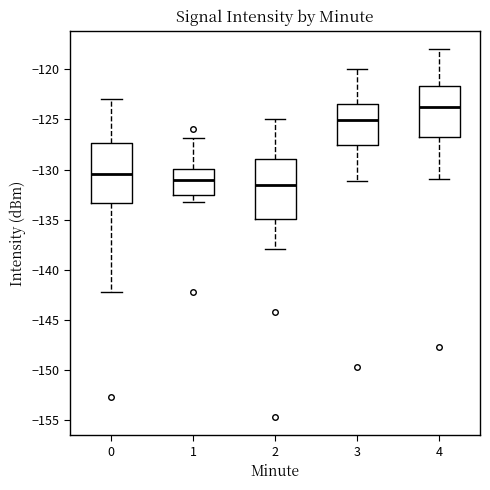

Reading left to right, transcribe this box plot: for each box, give where its median line is, the range the box spans, and where its two whiskers end, as read against the y-axis. The values are not printed on the chart, so give them approximately, as read against the axis.

0: median -130.5, box -133.5 to -127.5, whiskers -142.0 to -123.0
1: median -131.0, box -132.5 to -130.0, whiskers -133.0 to -127.0
2: median -131.5, box -135.0 to -129.0, whiskers -138.0 to -125.0
3: median -125.0, box -127.5 to -123.5, whiskers -131.0 to -120.0
4: median -124.0, box -127.0 to -121.5, whiskers -131.0 to -118.0